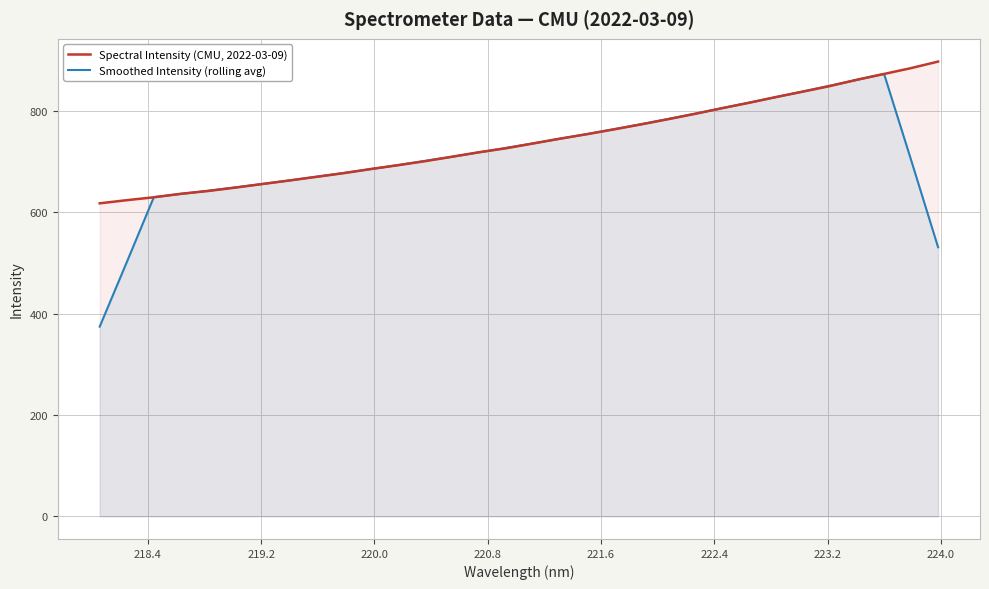

What is the maximum value for Smoothed Intensity (rolling avg)?

873.3